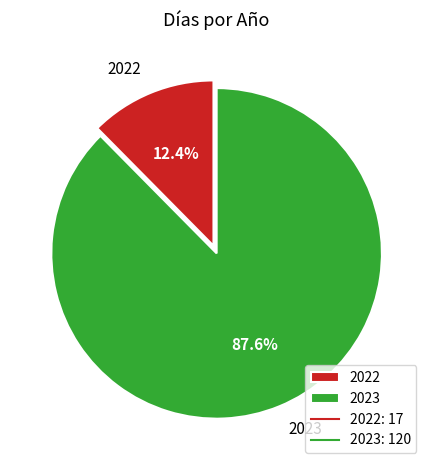

Which slice is the smallest?

2022